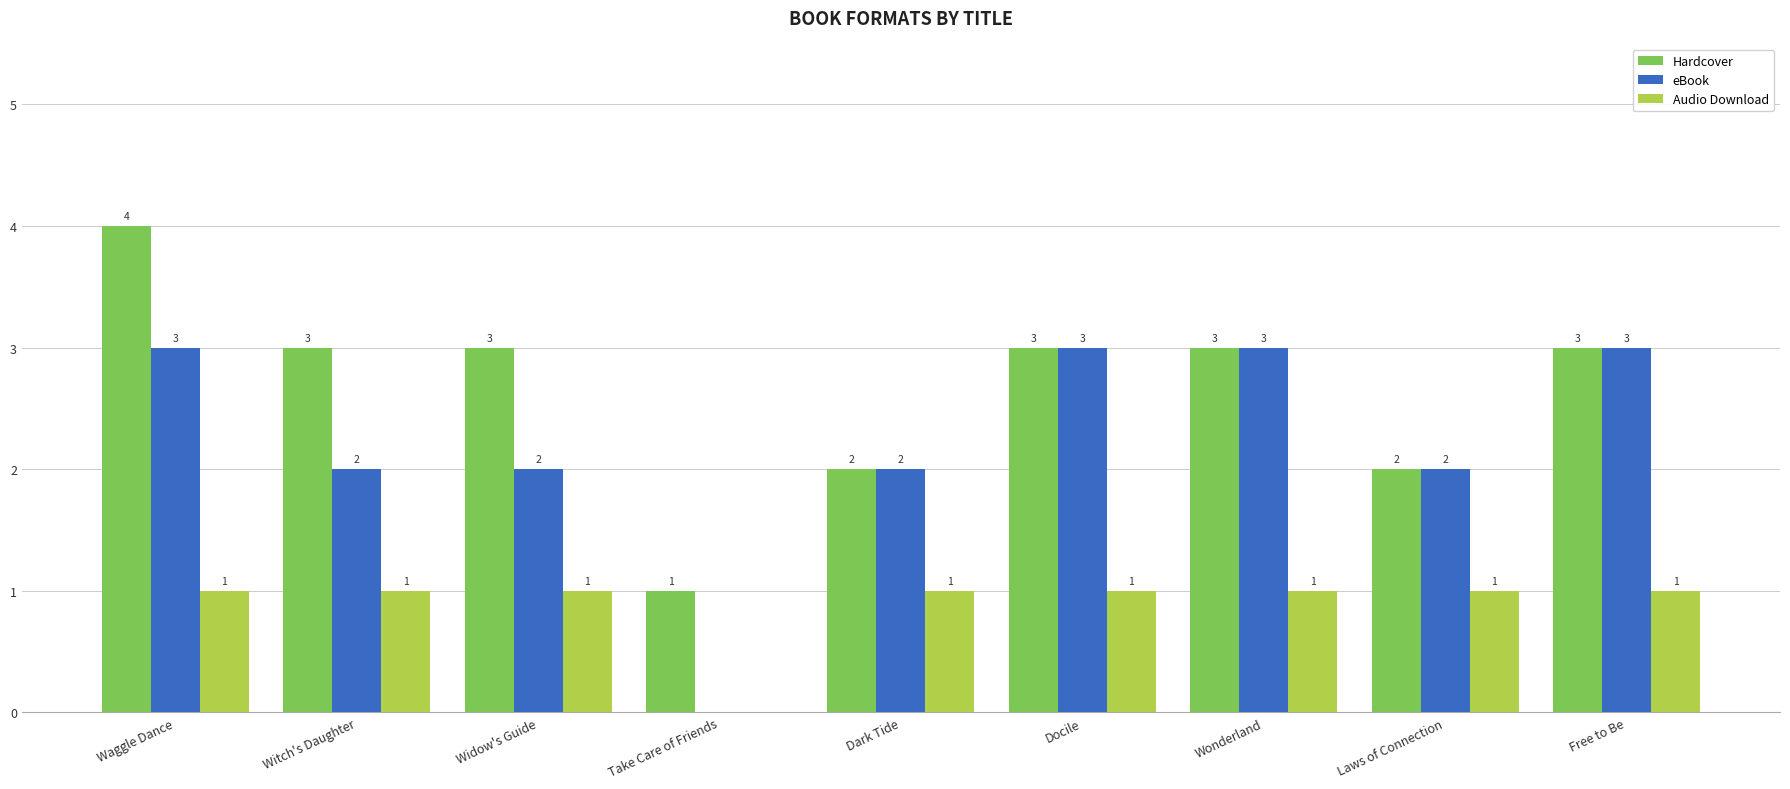

Does the chart contain stacked bars?

No